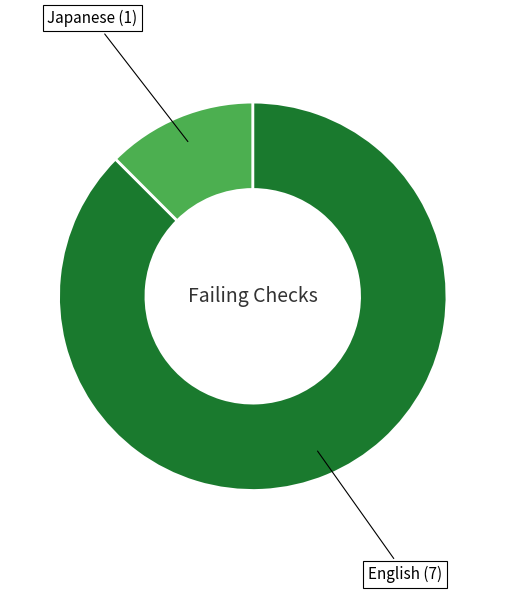

The English slice represents 99% of the pie. True or false?

False